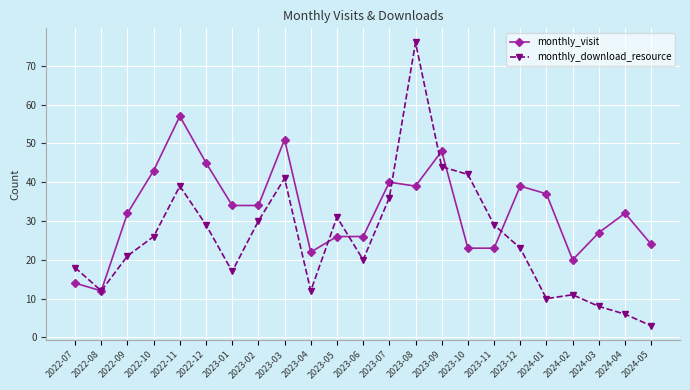

Reading left to right, list all the values displayed in this chart.

monthly_visit: 2022-07=14	2022-08=12	2022-09=32	2022-10=43	2022-11=57	2022-12=45	2023-01=34	2023-02=34	2023-03=51	2023-04=22	2023-05=26	2023-06=26	2023-07=40	2023-08=39	2023-09=48	2023-10=23	2023-11=23	2023-12=39	2024-01=37	2024-02=20	2024-03=27	2024-04=32	2024-05=24
monthly_download_resource: 2022-07=18	2022-08=12	2022-09=21	2022-10=26	2022-11=39	2022-12=29	2023-01=17	2023-02=30	2023-03=41	2023-04=12	2023-05=31	2023-06=20	2023-07=36	2023-08=76	2023-09=44	2023-10=42	2023-11=29	2023-12=23	2024-01=10	2024-02=11	2024-03=8	2024-04=6	2024-05=3